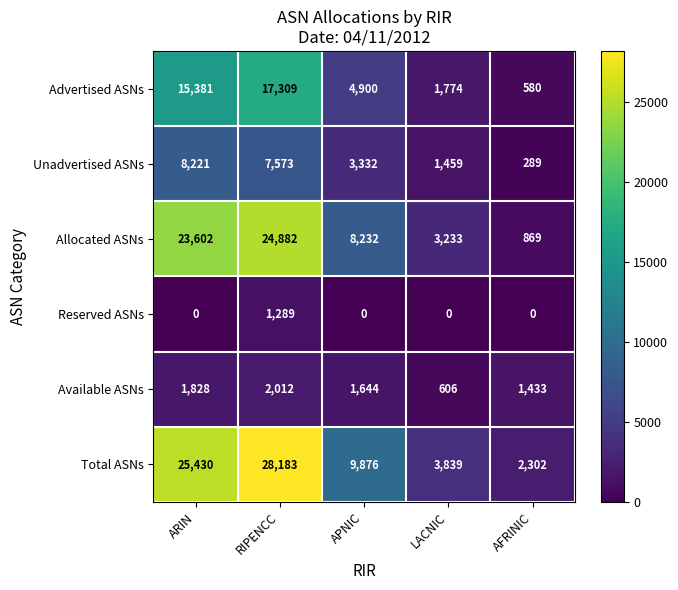

At which label does Advertised ASNs reach its peak?

RIPENCC